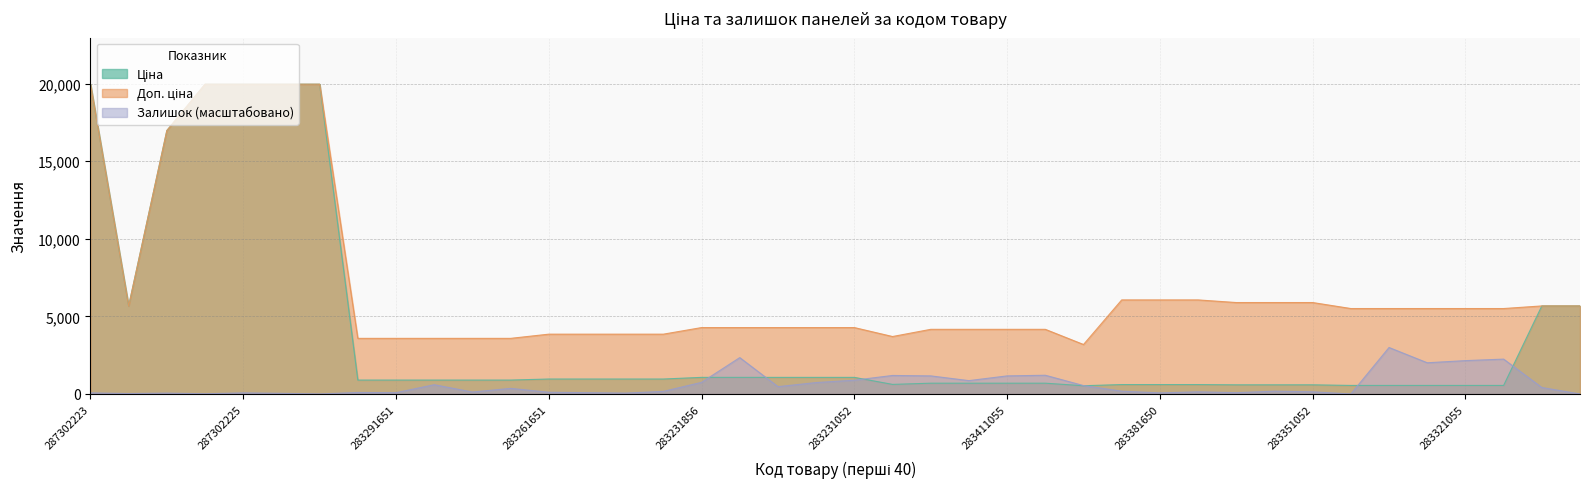

Rank the categories by Залишок value from highest to lowest.

283321651, 283231651, 283321052, 283321055, 283321650, 283411052, 281731856, 283411651, 283411055, 283231052, 283411650, 283231856, 283231055, 283291650, 283400563, 283231650, 10831752, 283291052, 283381651, 283351055, 283261052, 283381052, 283351052, 283291055, 283261651, 283291856, 283291651, 283261650, 283351650, 287302223, 287302225, 283381650, 287292222, 283261055, 287302224, 10832185, 287302226, 287301833, 283321856, 10832174